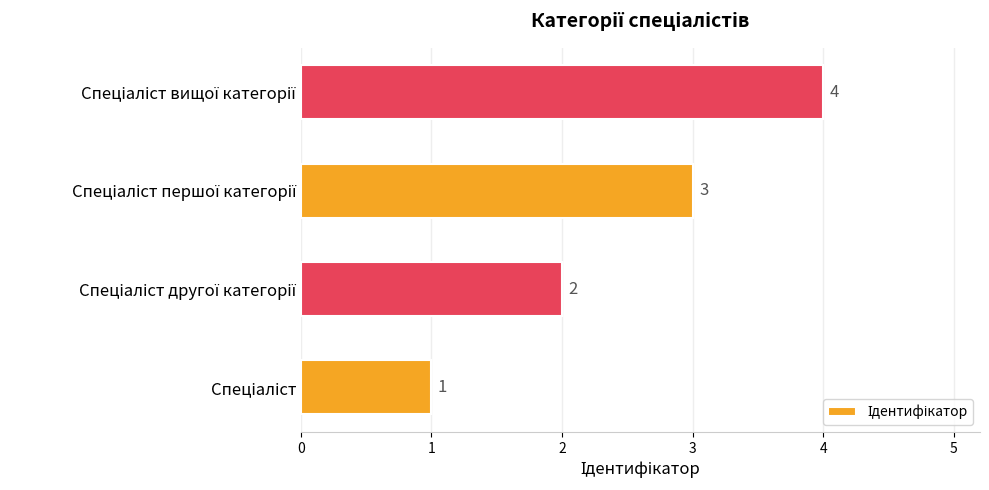

How many values are below 3?

2